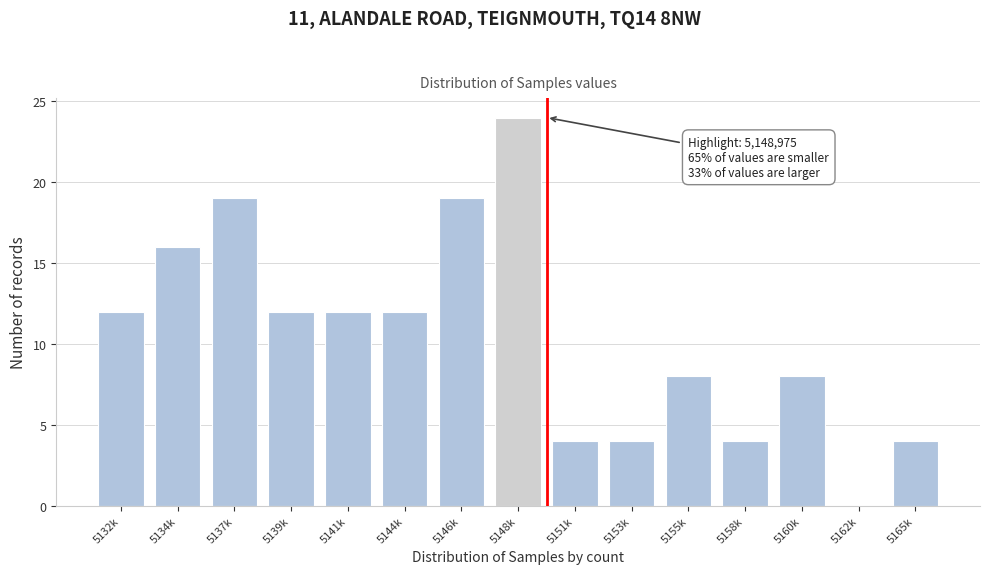

Reading left to right, what are all the values shown in this chart?

5132k=12	5134k=16	5137k=19	5139k=12	5141k=12	5144k=12	5146k=19	5148k=24	5151k=4	5153k=4	5155k=8	5158k=4	5160k=8	5162k=0	5165k=4